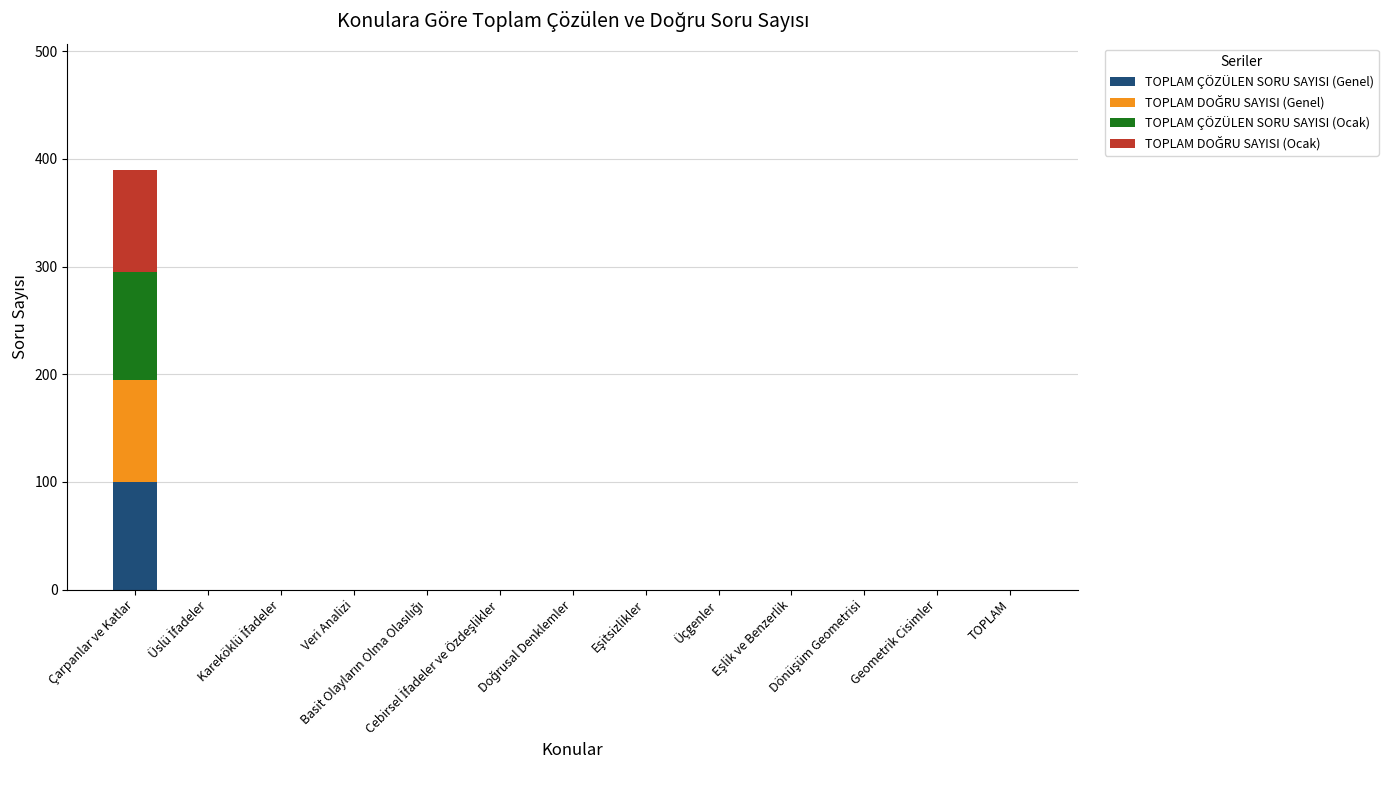

Which has a higher value, Veri Analizi or Geometrik Cisimler?

Veri Analizi